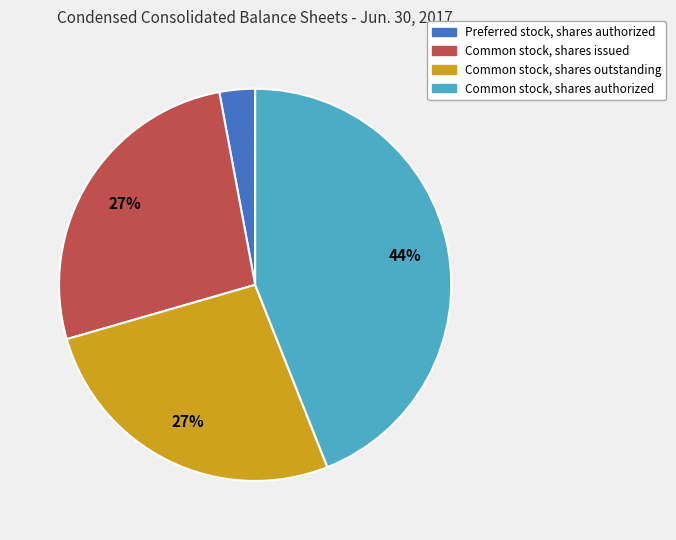

Which slice is the largest?

Common stock, shares authorized